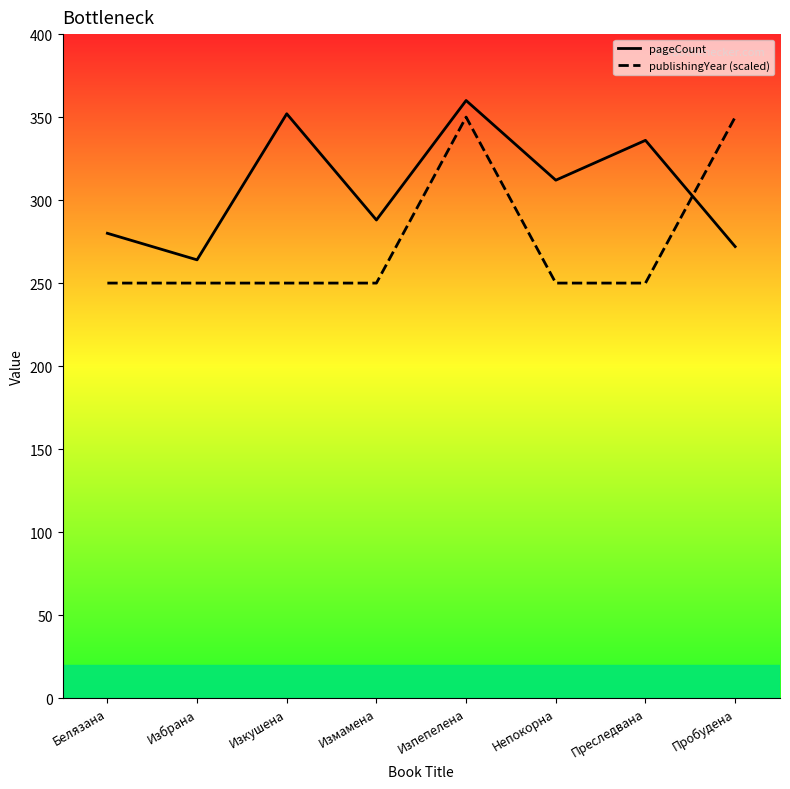

How many values in the pageCount series exceed 312?

3